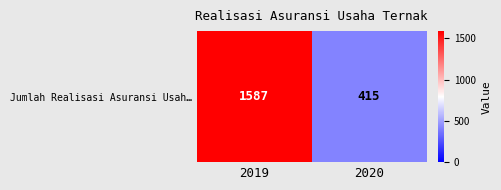

List the labels in order of value, largest first.

2019, 2020